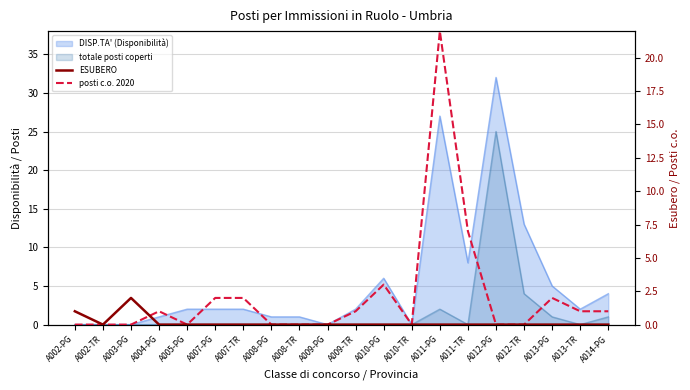

How many interior local peaks does the ESUBERO series have?

1